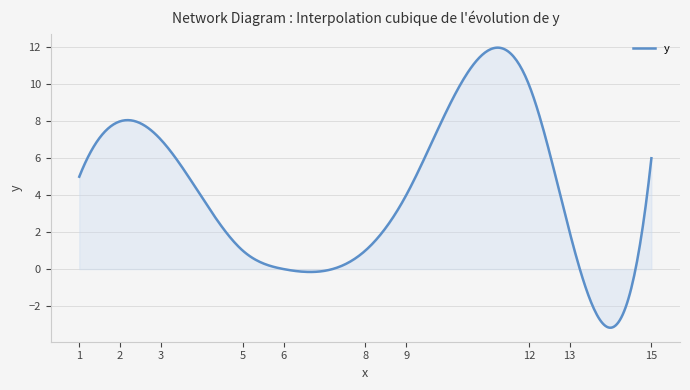

What is the greatest value displayed?

12.0